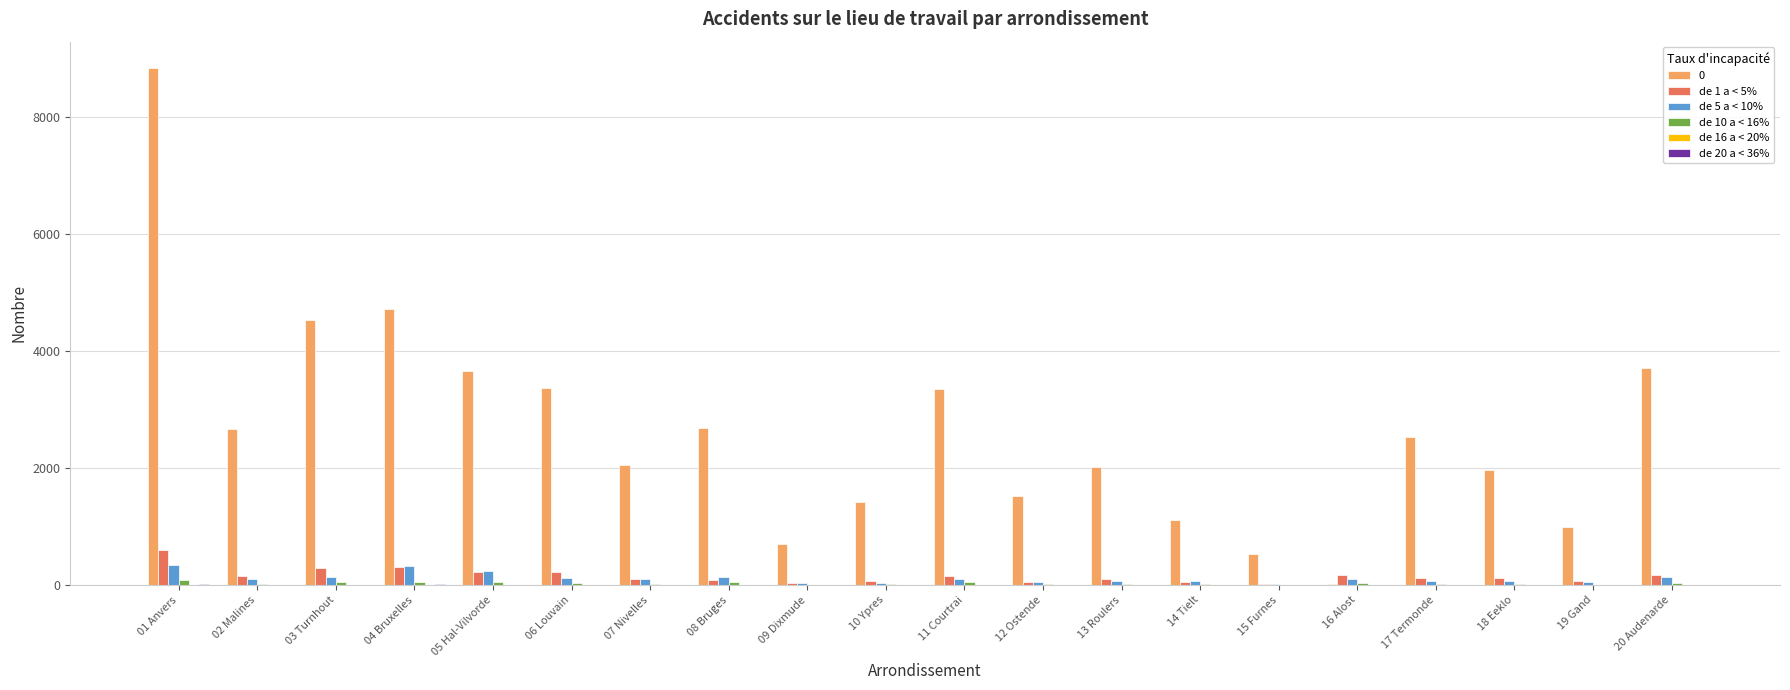

At which category is the sum across all series the highest?

01 Anvers